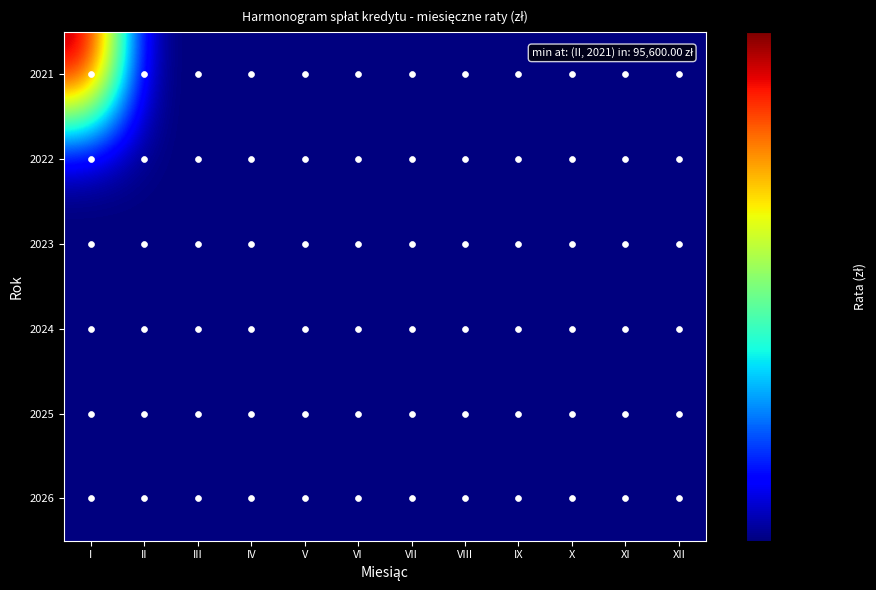

At which category is the sum across all series the highest?

I